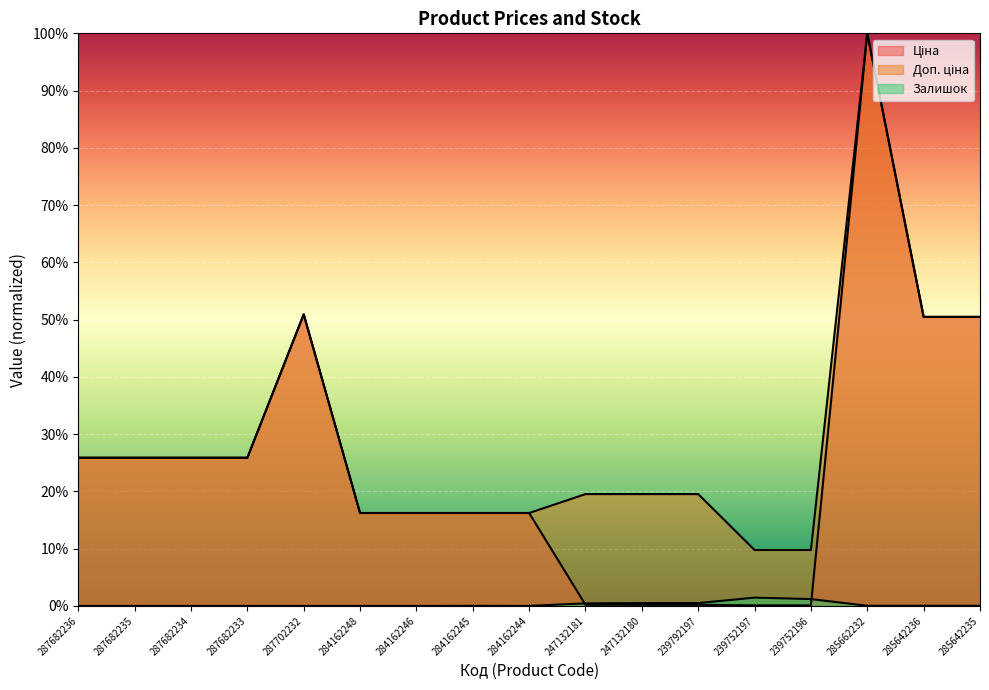

Which series has the widest spread of values?

Ціна